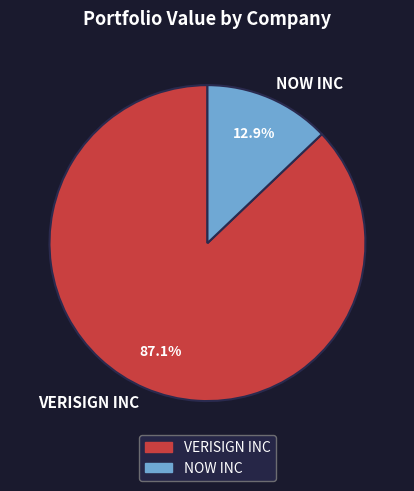

What is the ratio of the value at NOW INC to the value at VERISIGN INC?

0.1